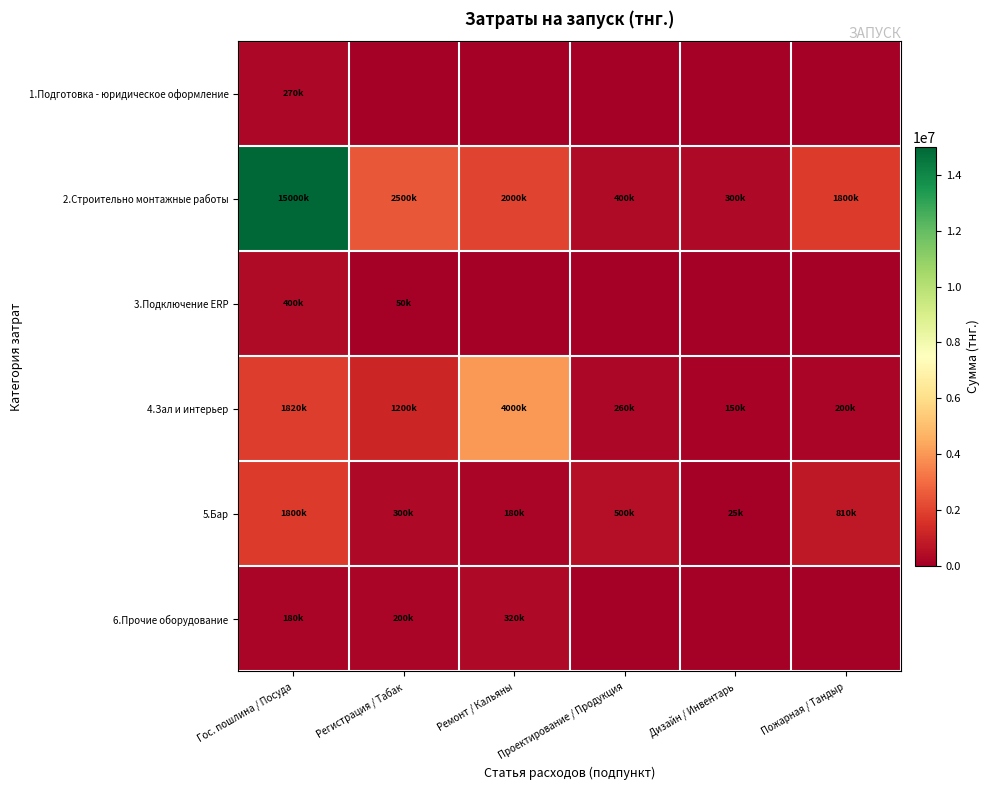

At how many categories does at least one series exceed 10830732?

1